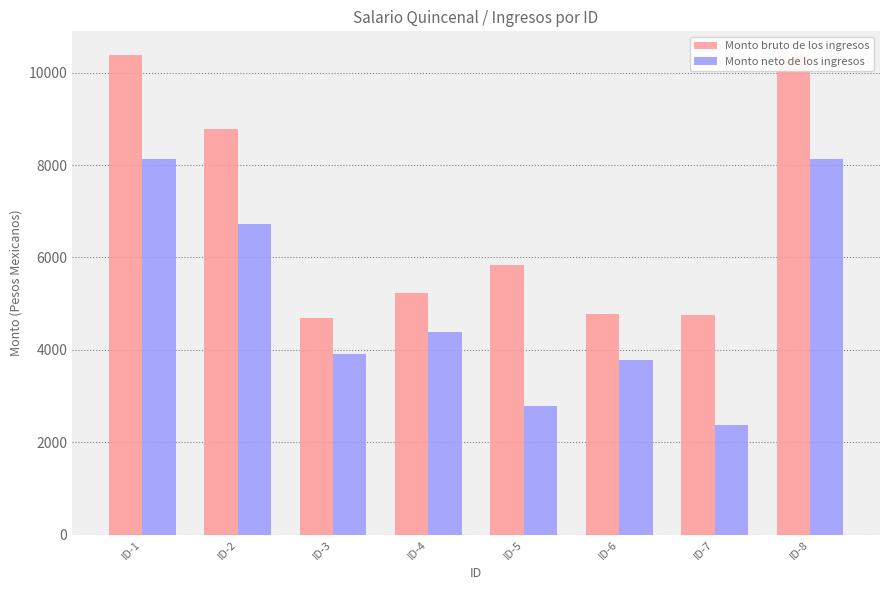

How many values in the Monto neto de los ingresos series exceed 4385?

4